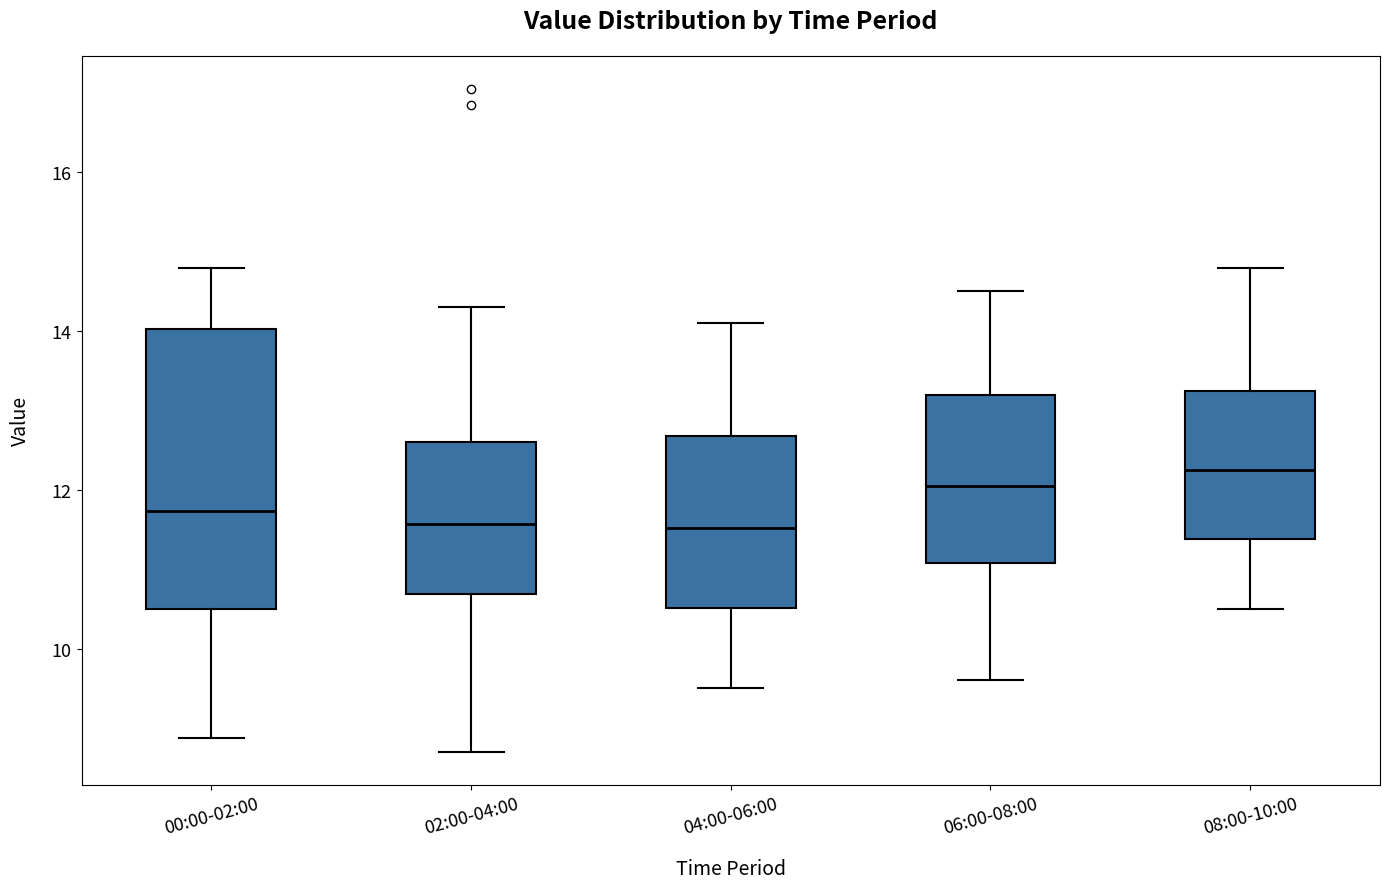

Which box is the tallest, from its lower edge to its upper edge?

00:00-02:00